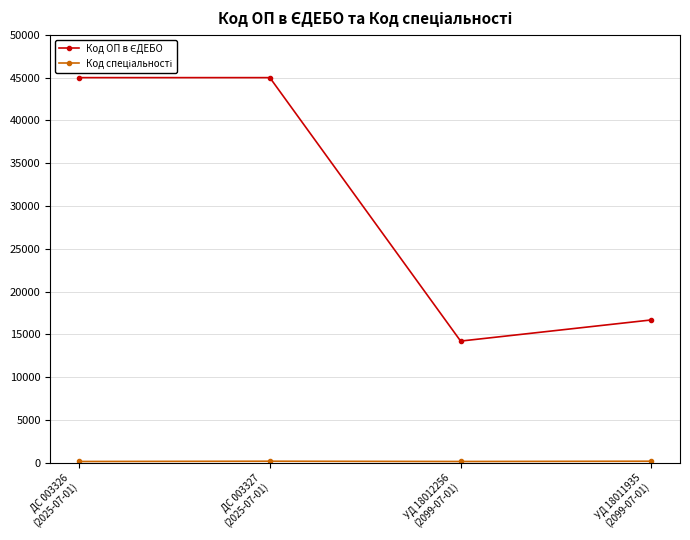

At how many categories does at least one series exceed 8436?

4